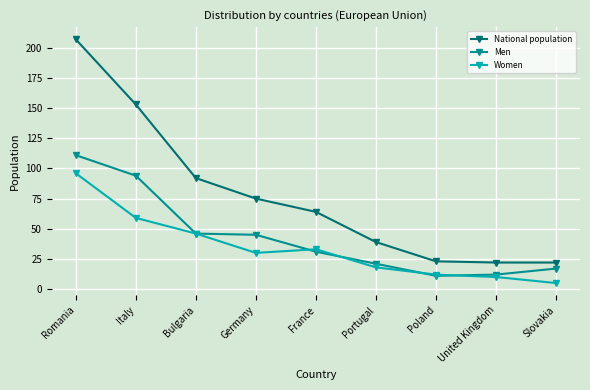

True or false: National population and Women intersect in this chart.

False